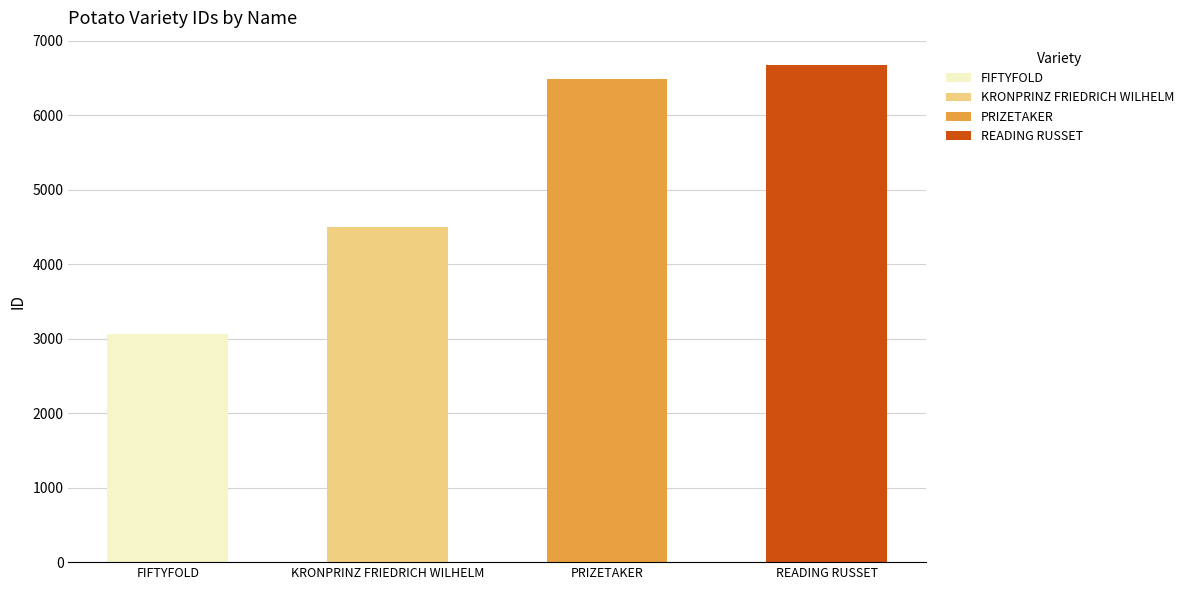

The chart shows a value of 6676 at READING RUSSET. True or false?

True